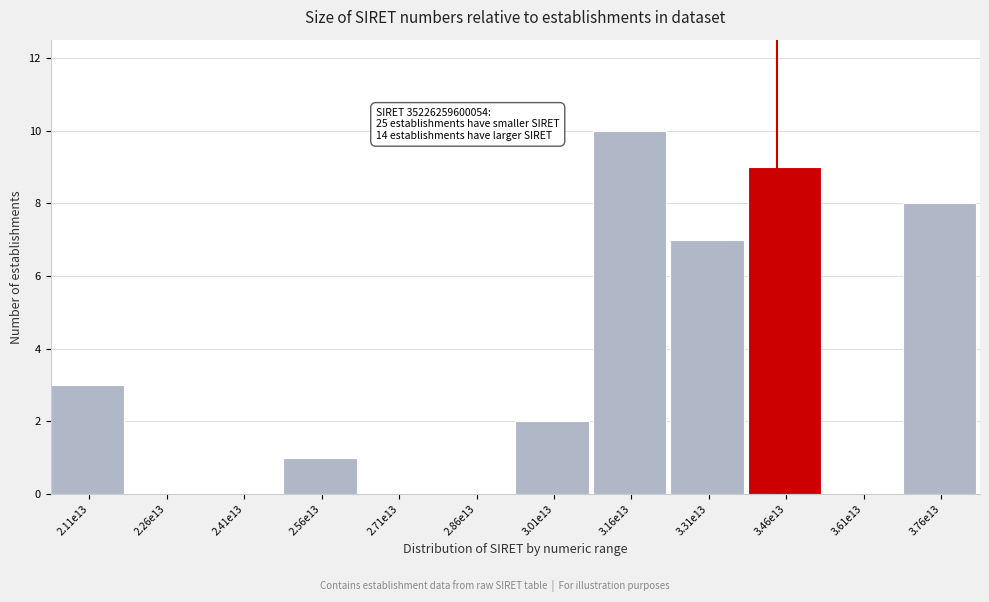

Reading left to right, list all the values displayed in this chart.

2.11e13=3	2.26e13=0	2.41e13=0	2.56e13=1	2.71e13=0	2.86e13=0	3.01e13=2	3.16e13=10	3.31e13=7	3.46e13=9	3.61e13=0	3.76e13=8